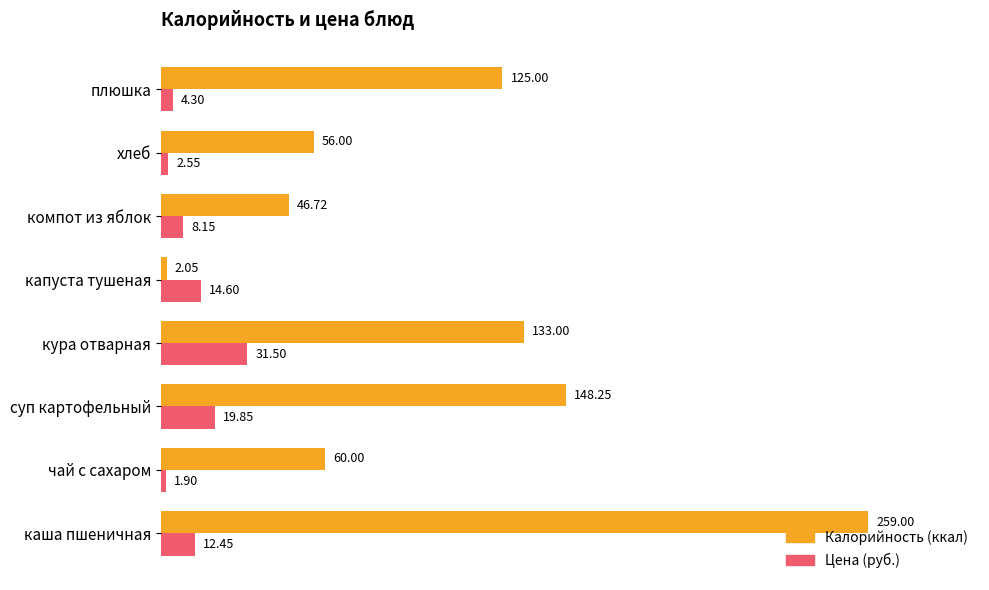

At which label does Цена (руб.) reach its minimum?

чай с сахаром